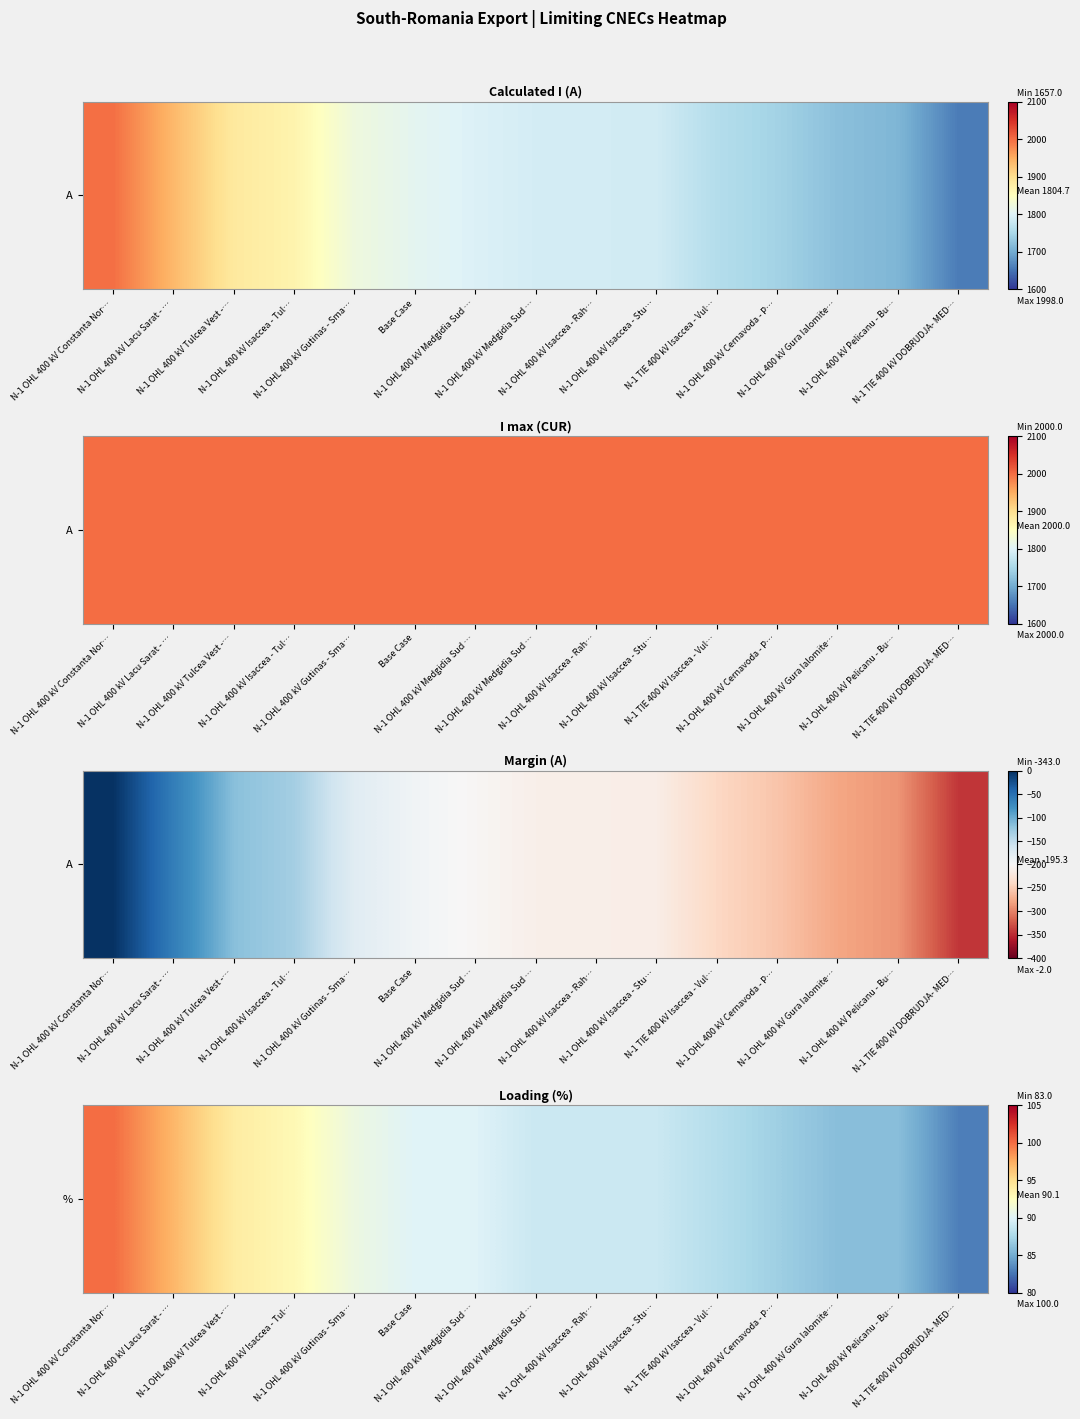

Where does the data first go above 89?

N-1 OHL 400 kV Constanta Nor…